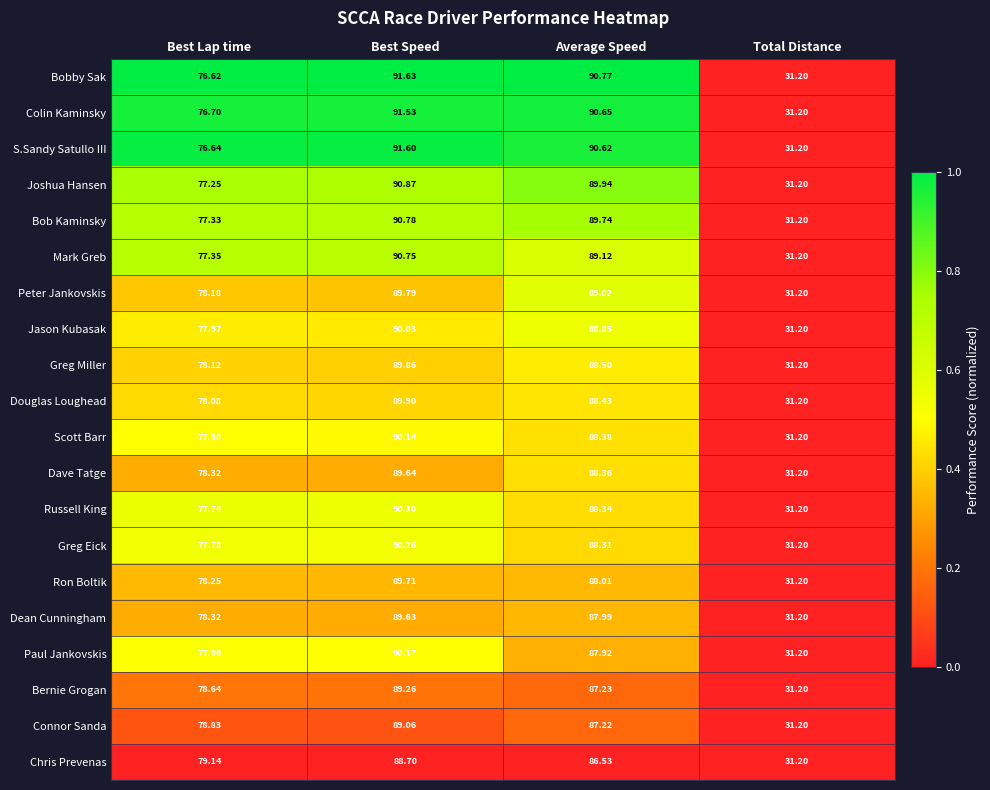

At which label is Ron Boltik closest to 60?

Best Lap time